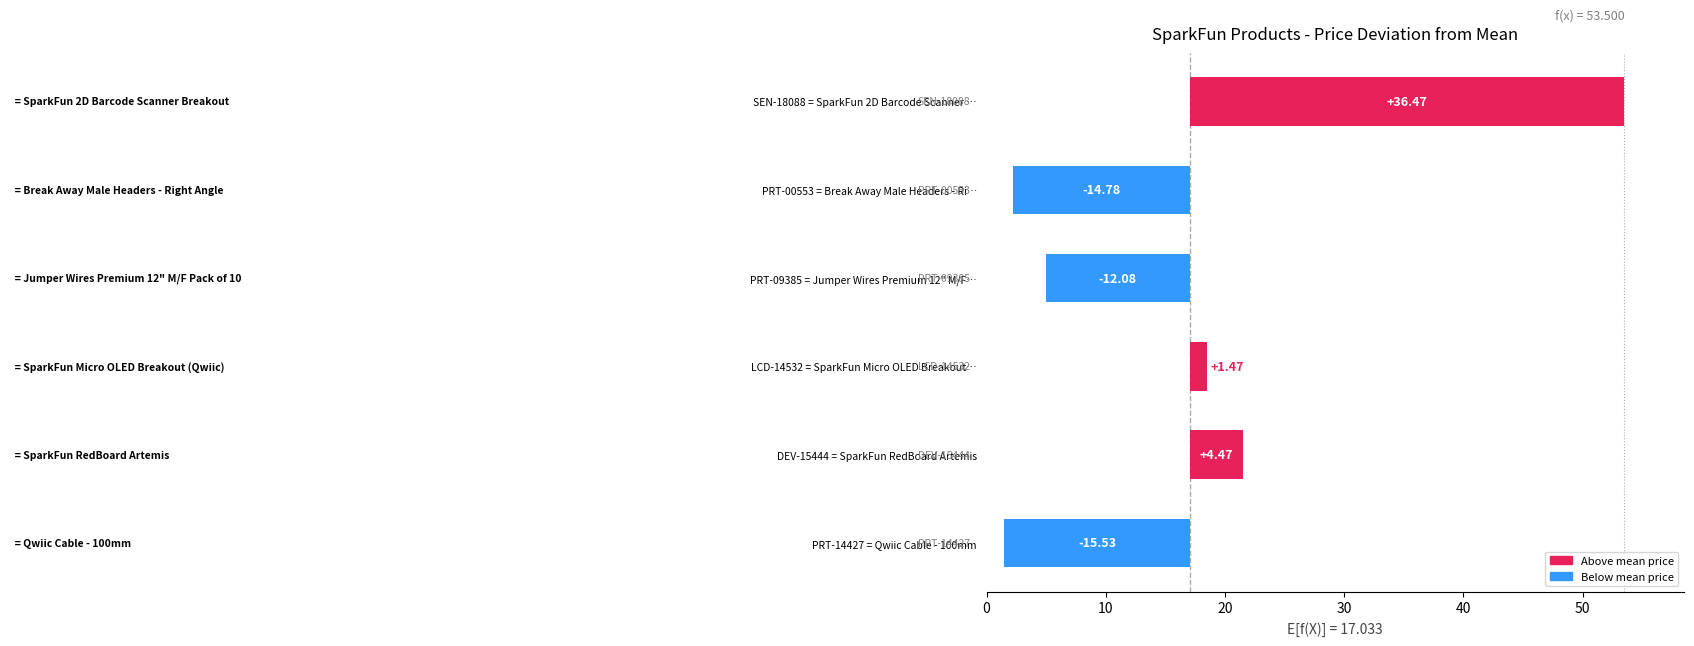

Does the chart contain stacked bars?

No